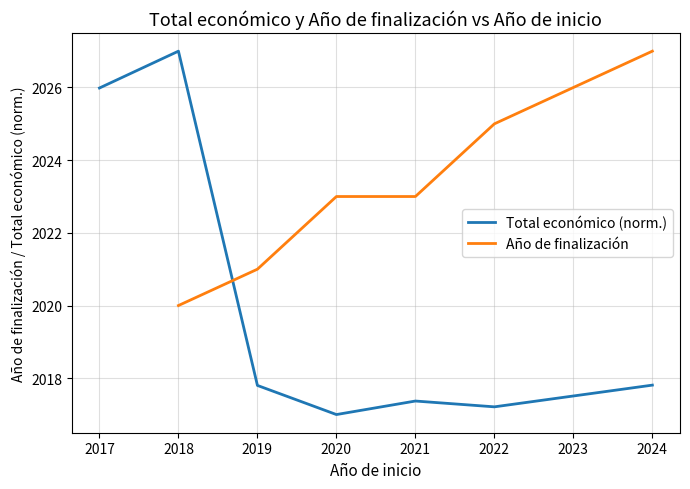

Which series has the largest total across all categories?

Total económico (norm.)